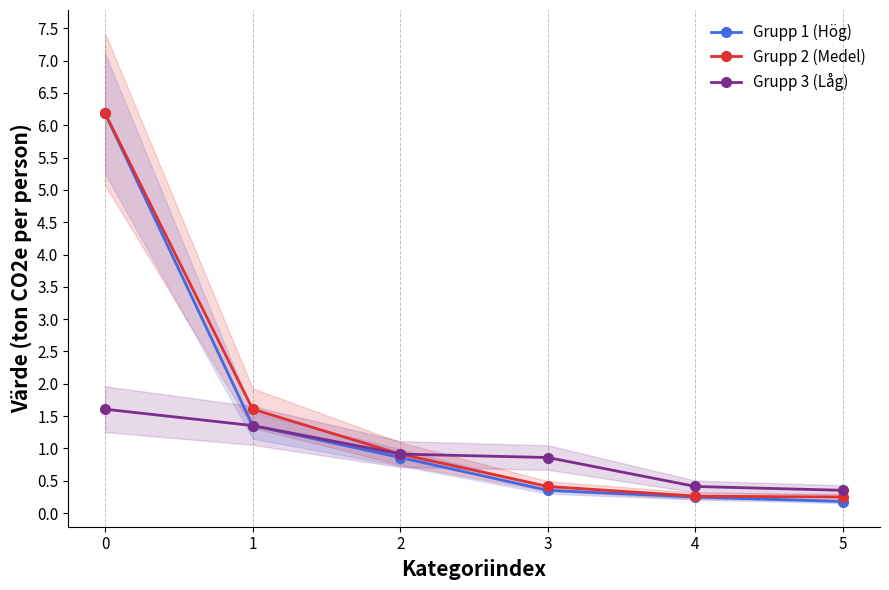

What is the sum of all Grupp 2 (Medel) values?

9.6